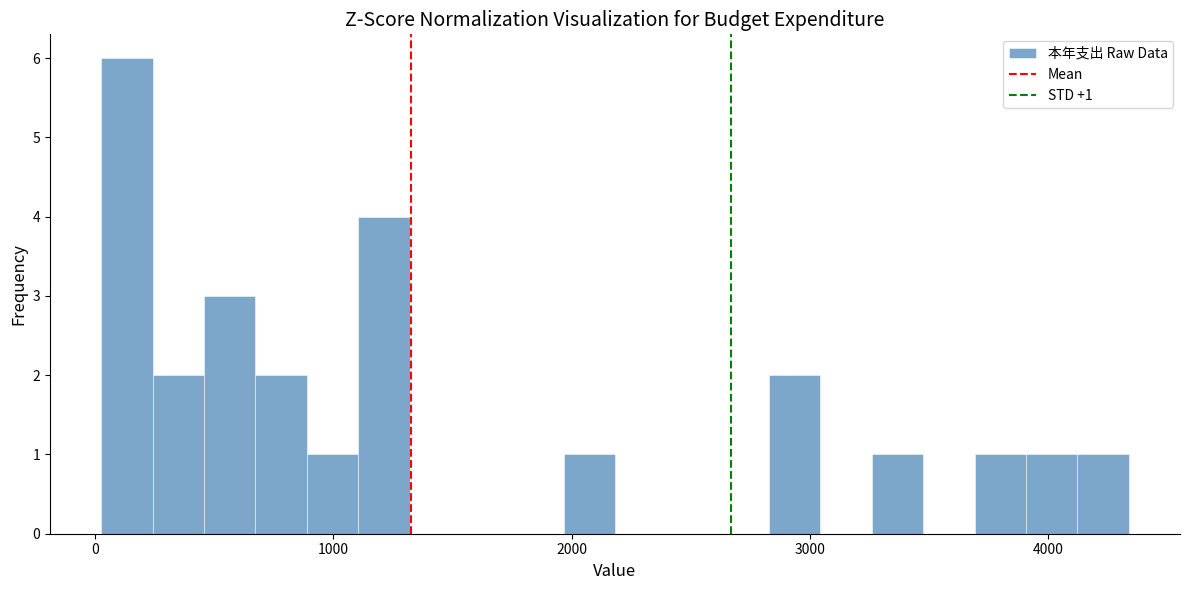

Read against the x-axis, roughly where is the centre of the tallest bar?

100